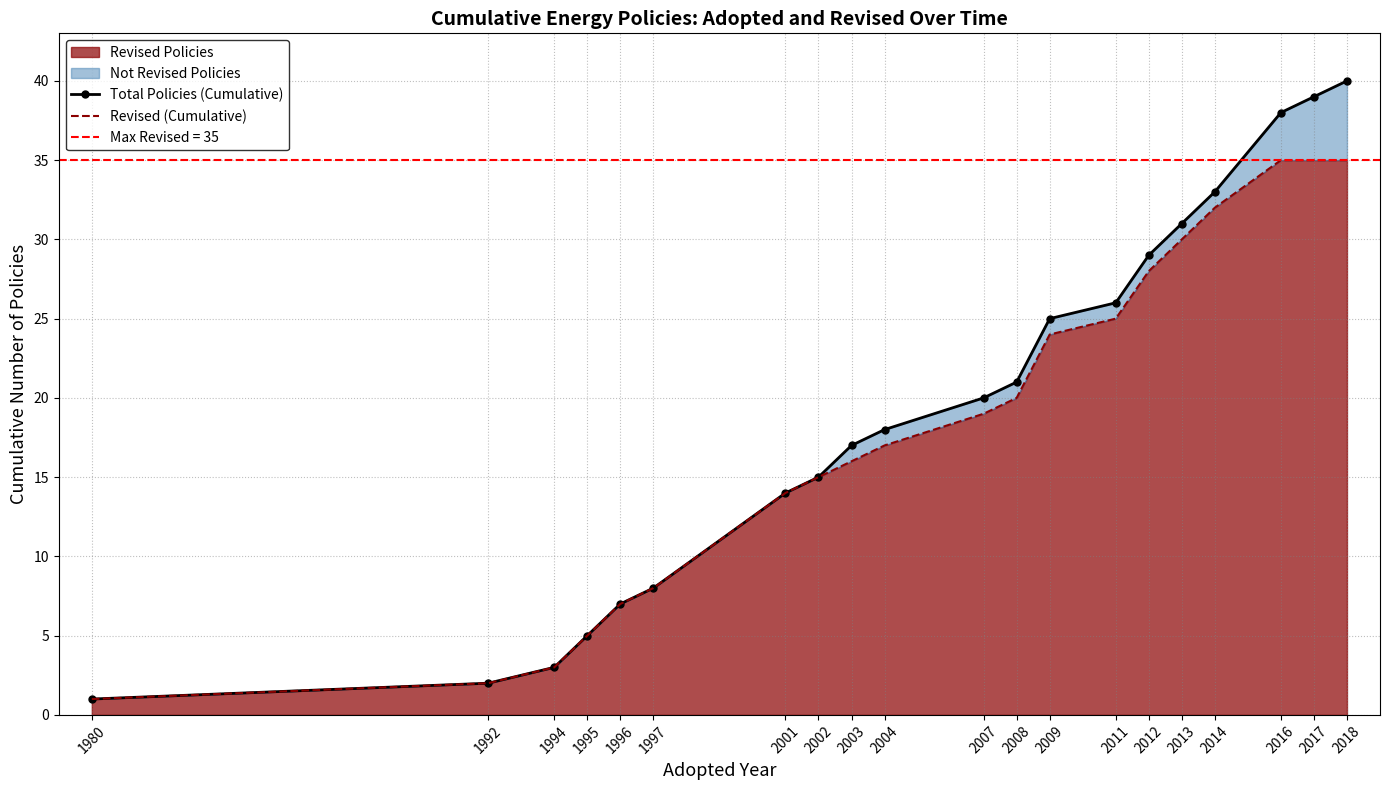

Reading right to left, what are all the values shown in this chart?

Total Policies (Cumulative): 40	39	38	33	31	29	26	25	21	20	18	17	15	14	8	7	5	3	2	1
Revised (Cumulative): 35	35	35	32	30	28	25	24	20	19	17	16	15	14	8	7	5	3	2	1